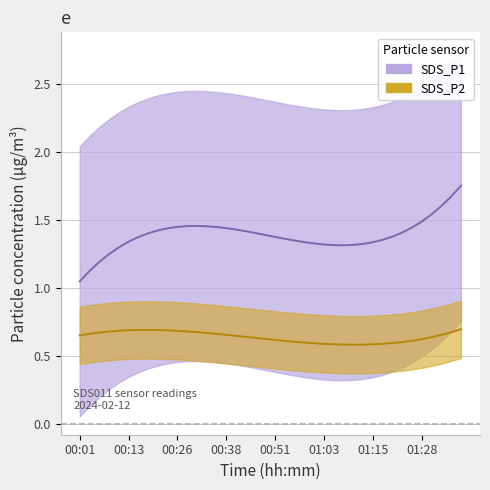

True or false: SDS_P2 and SDS_P1 intersect in this chart.

False